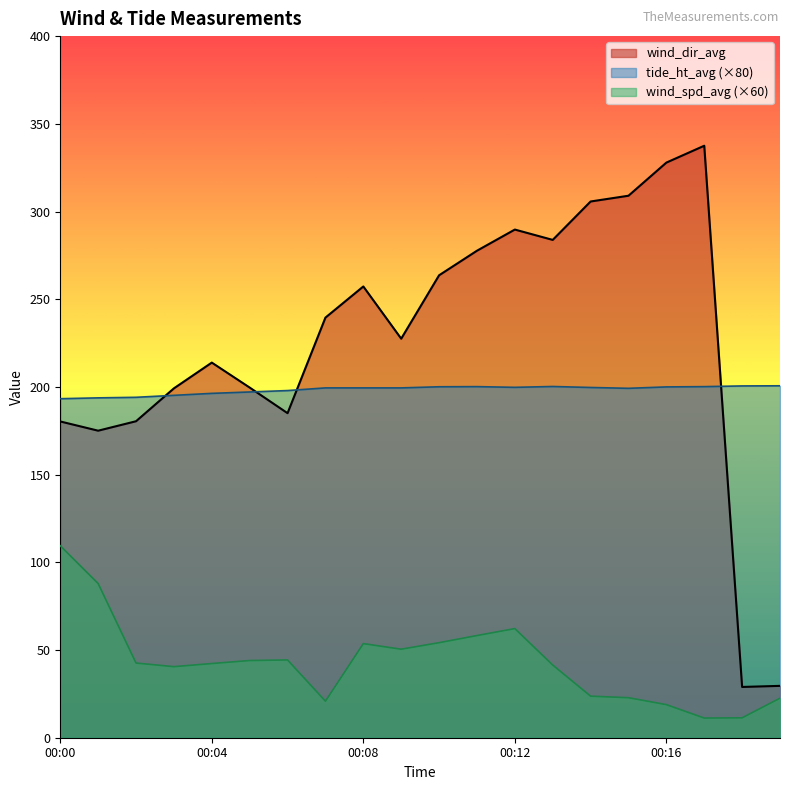

Which series has the largest range (max minus min)?

wind_dir_avg